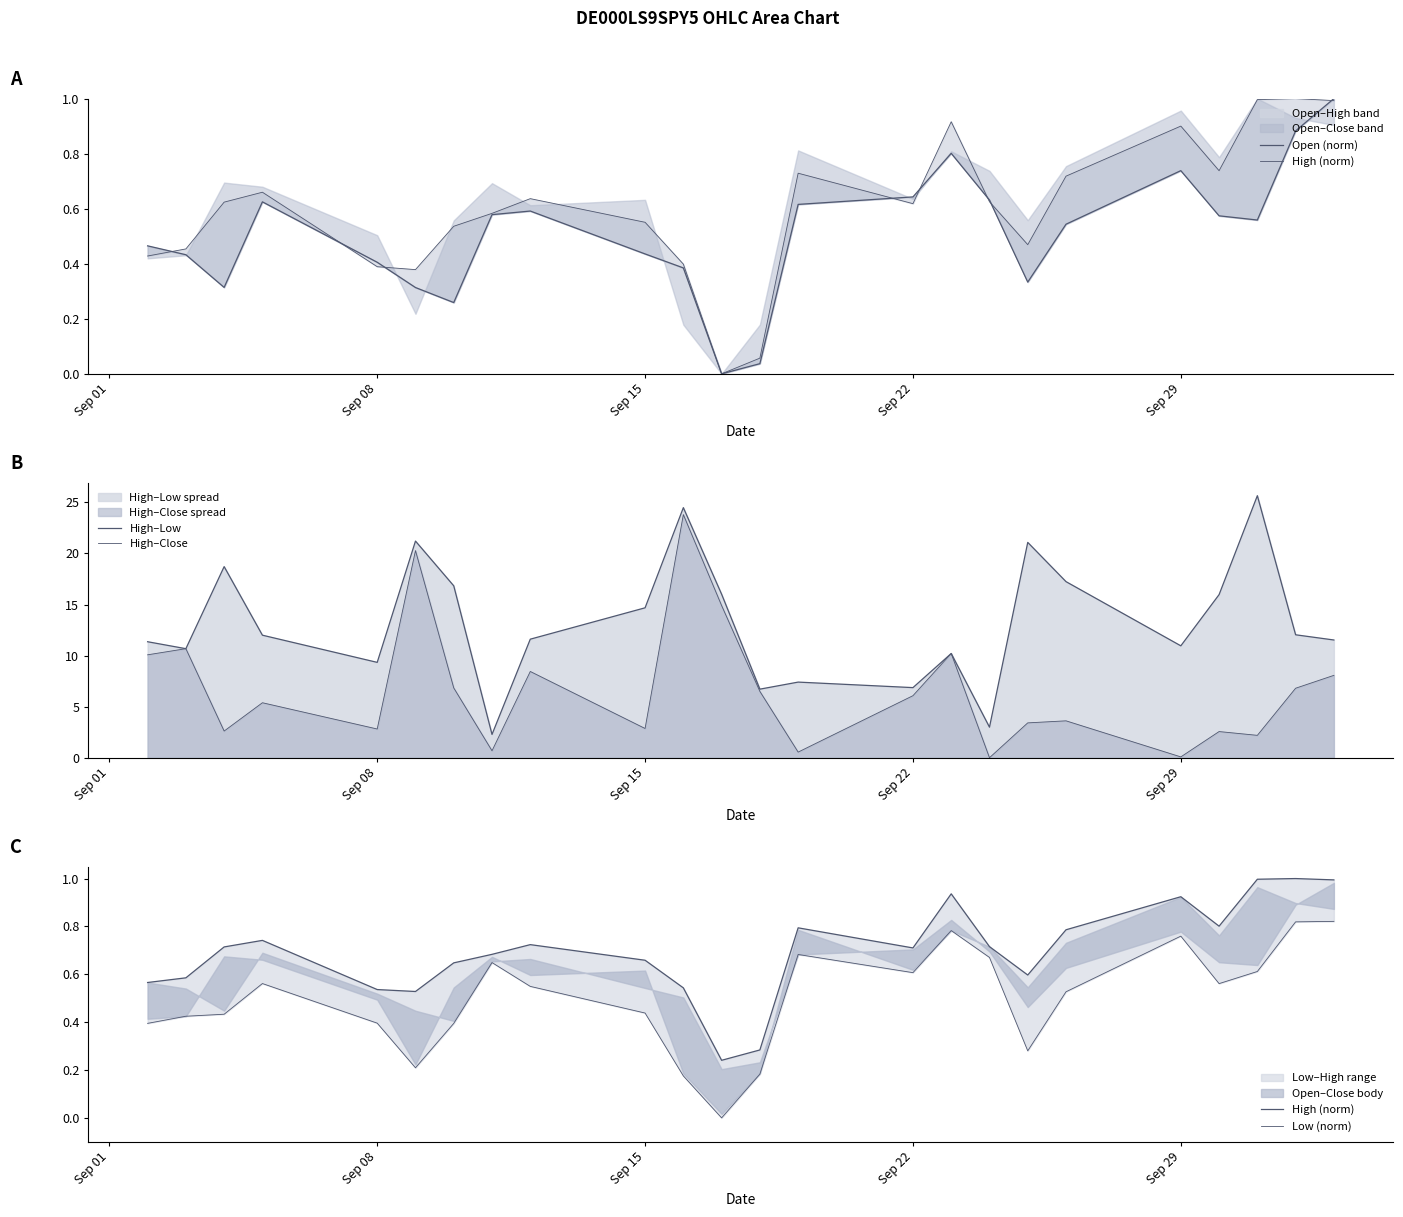

Does the chart have visible grid lines?

No